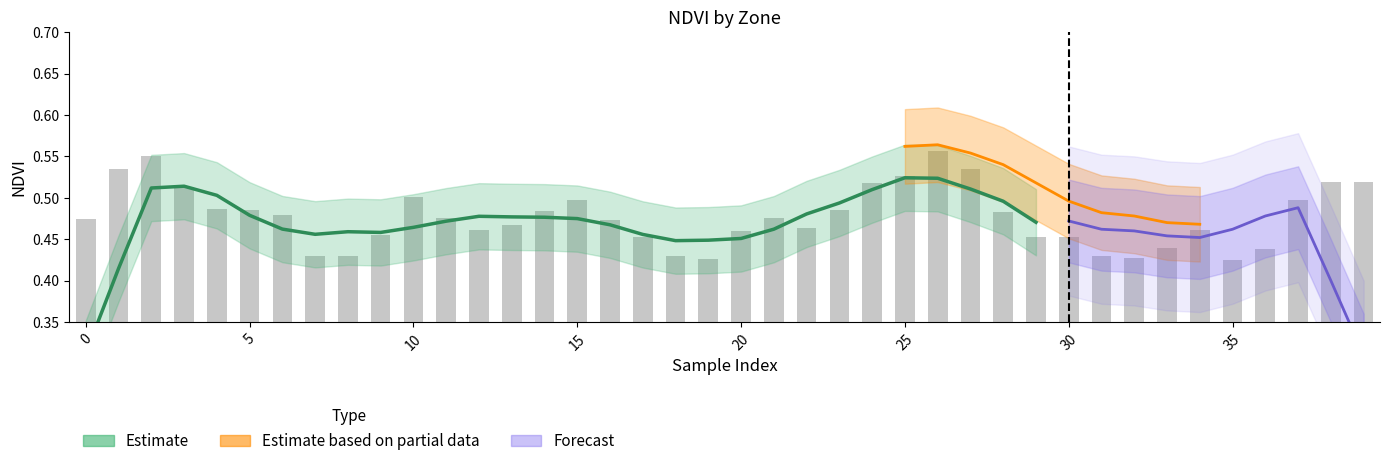

Is it true that the value at 21 is 0.5?

True